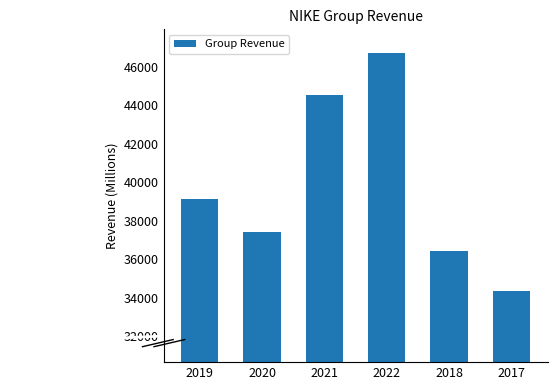

What position from the left is 2017?

6